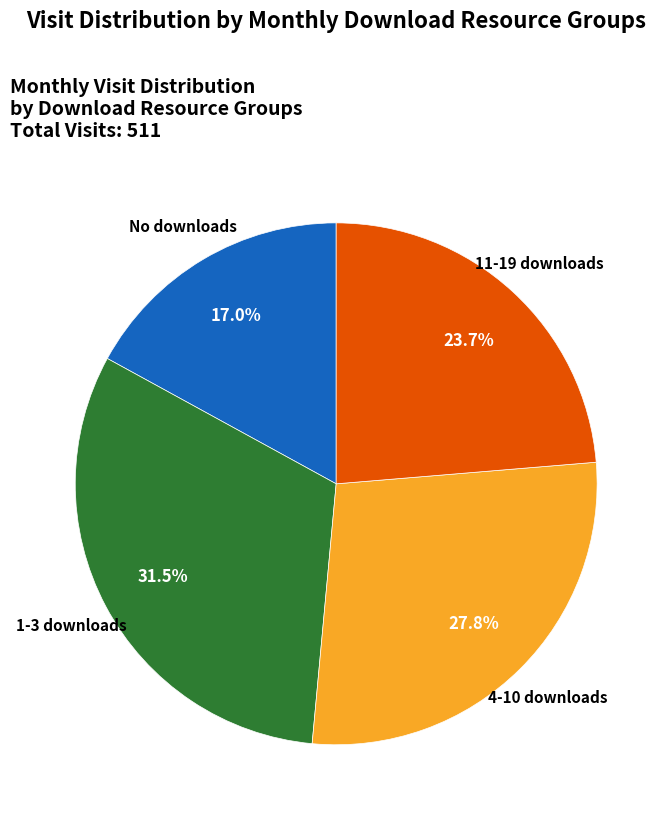

To the nearest percent, what is the difference between the largest and smallest slice percentages?

14%